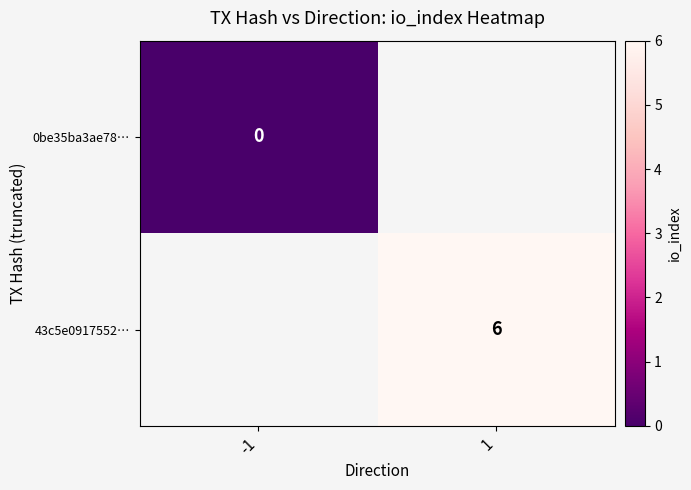

The 43c5e0917552… series shows 6 at 1. True or false?

True